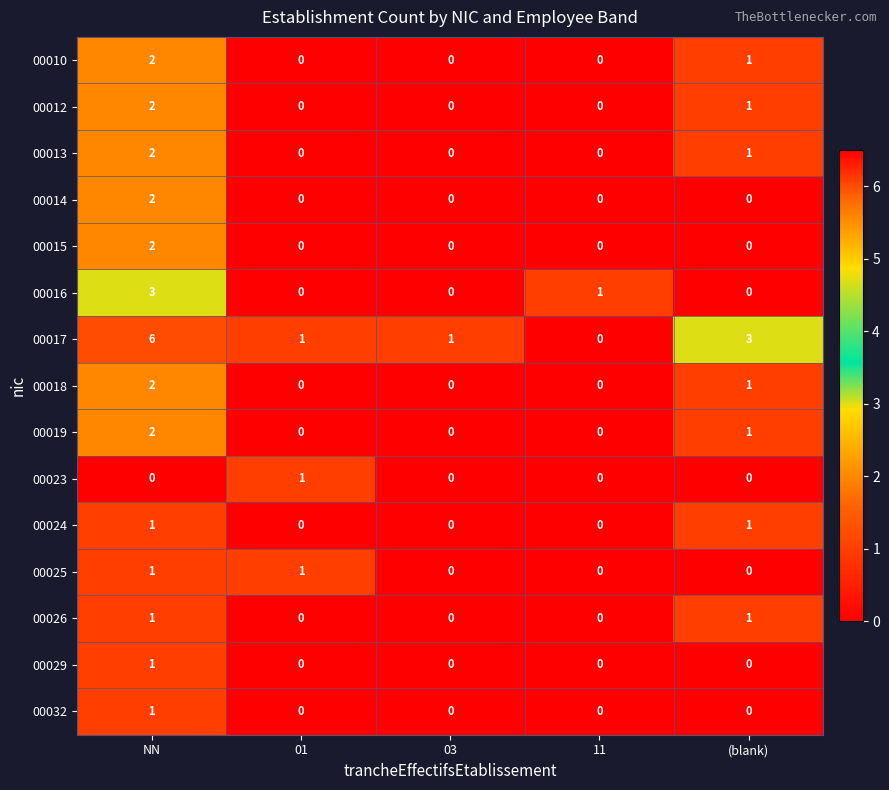

Count the number of data series in this chart.

15